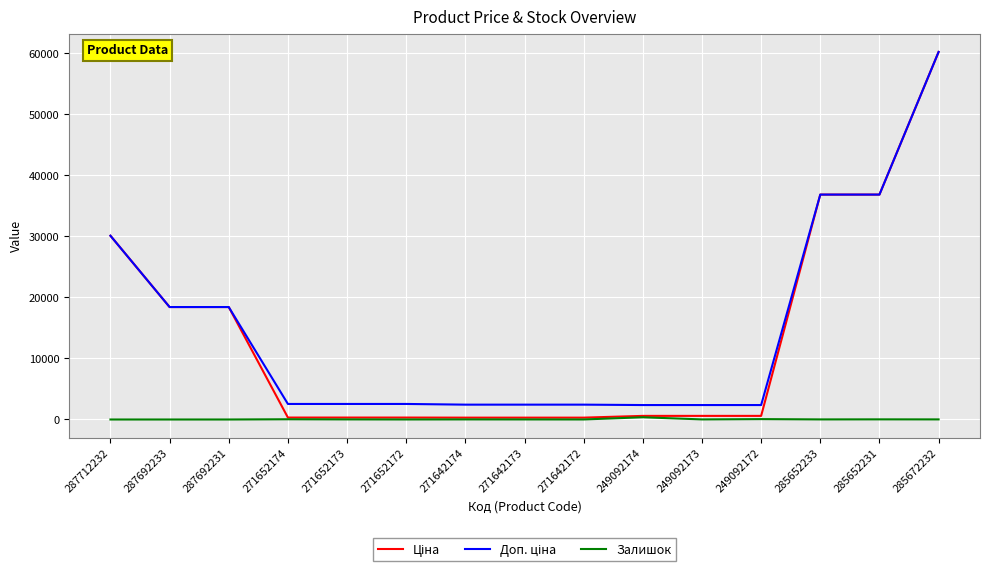

Which label corresponds to the largest value in the chart?

285672232